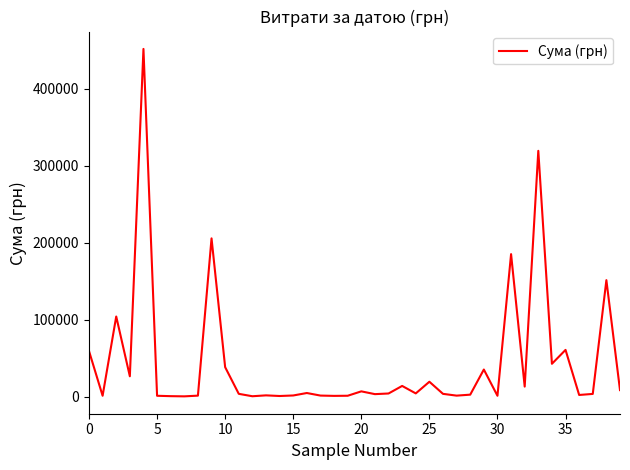

What is the average value?

44632.8